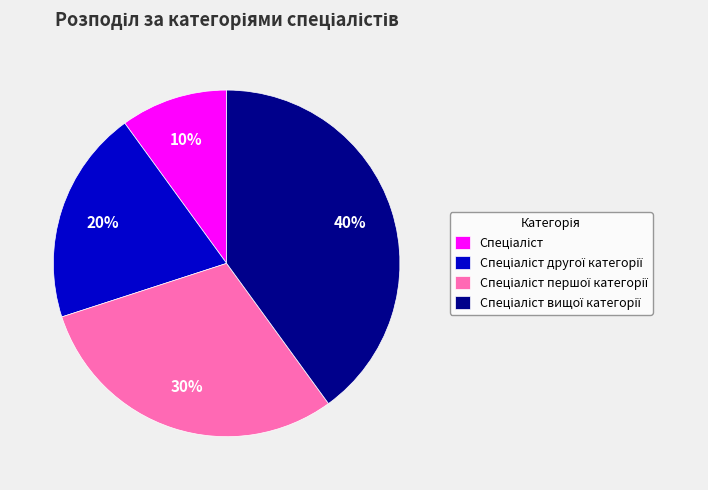

To the nearest percent, what is the difference between the largest and smallest slice percentages?

30%